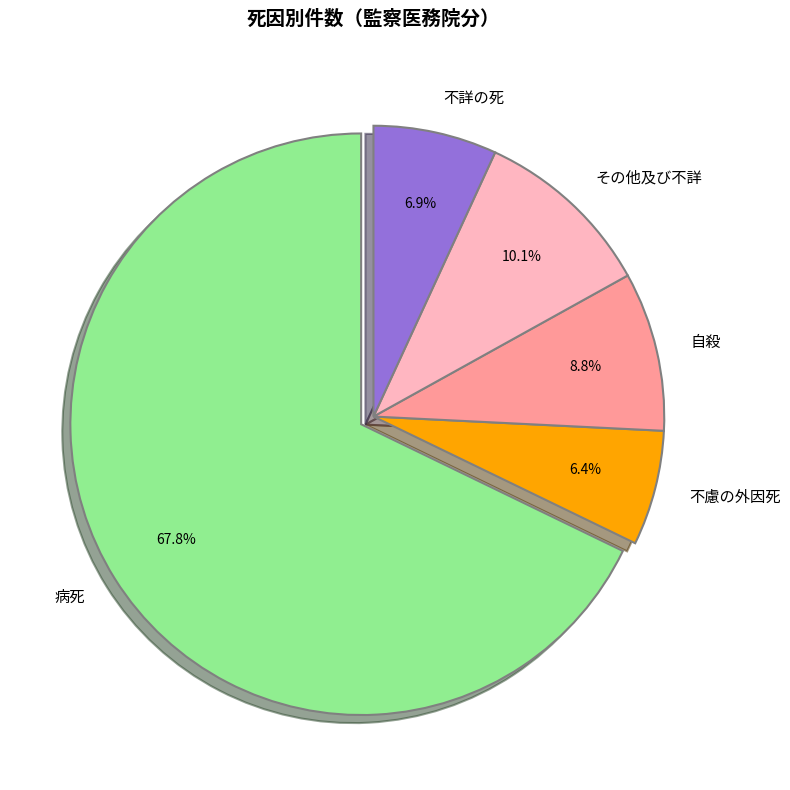

Does 自殺 account for over 50% of the chart?

No